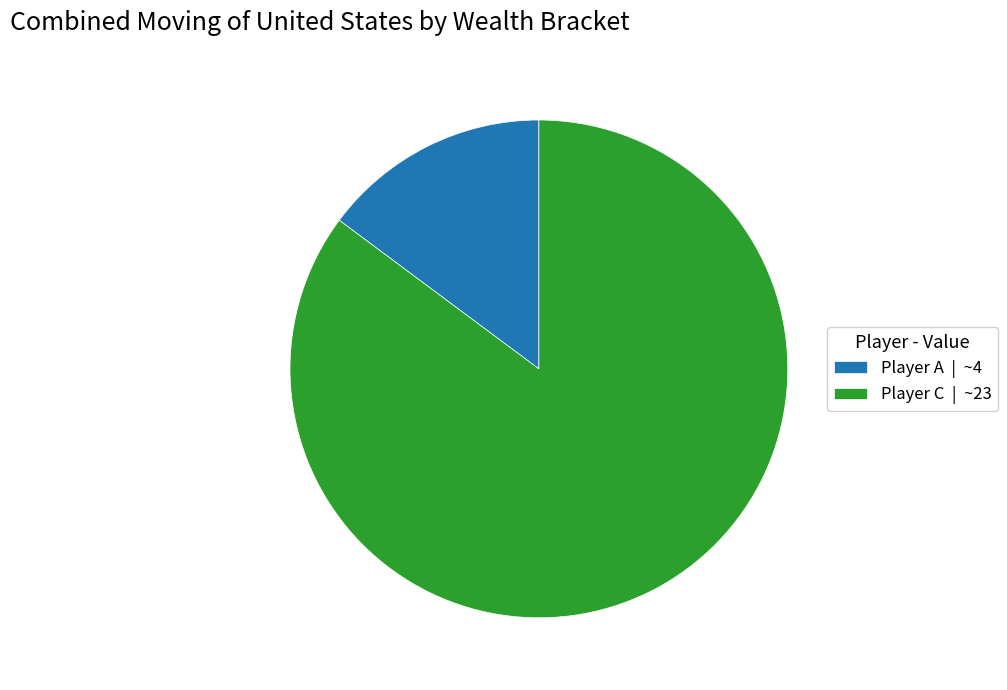

Which has a higher value, Player A | ~4 or Player C | ~23?

Player C | ~23